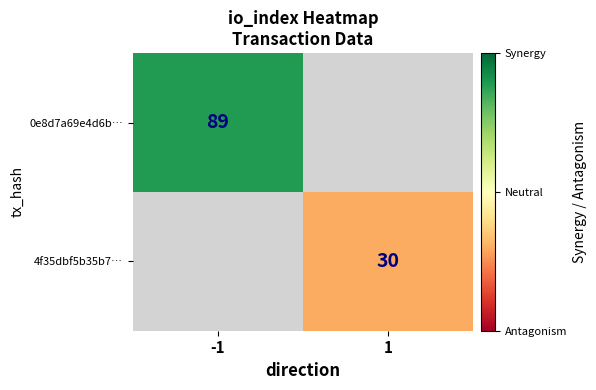

True or false: 4f35dbf5b35b7… has a value of 30 at 1.

True